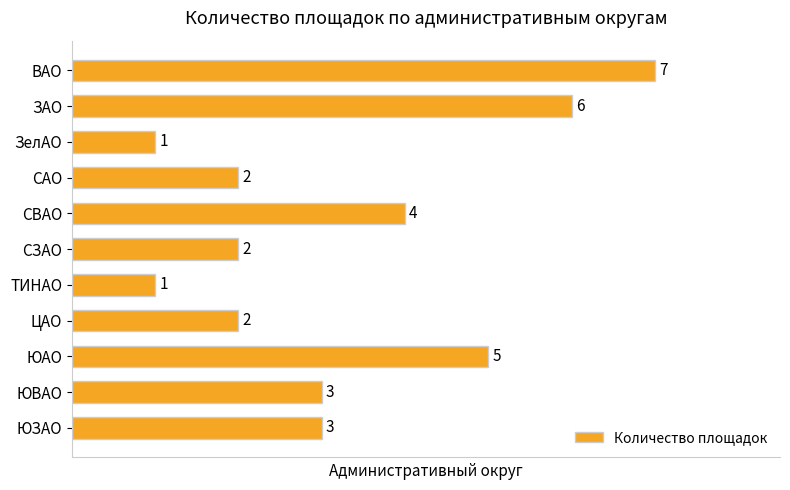

What is the average value?

3